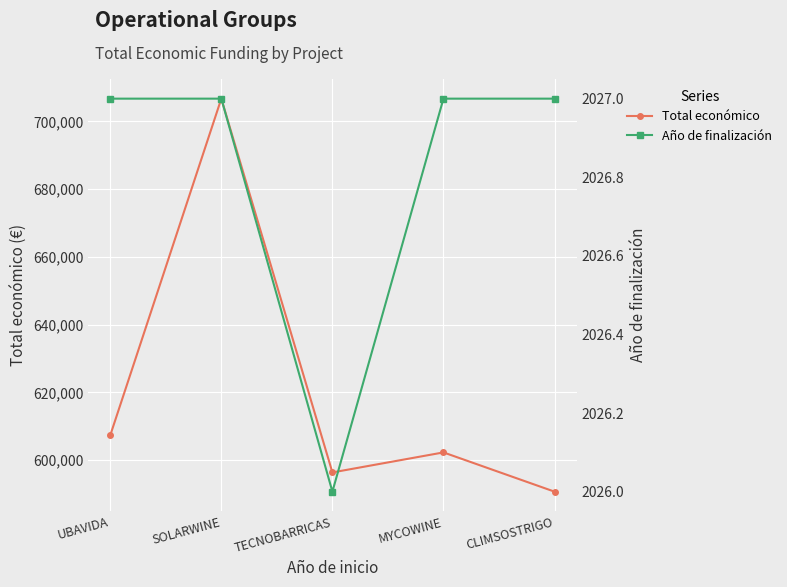

What are all the series names shown in the legend?

Total económico, Año de finalización